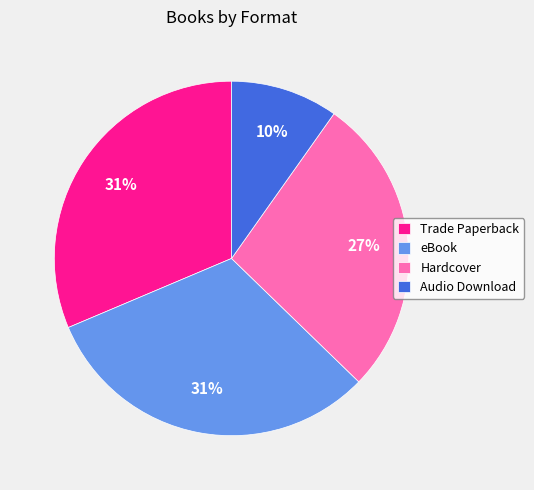

Do Audio Download and Trade Paperback together represent more than half of the pie?

No